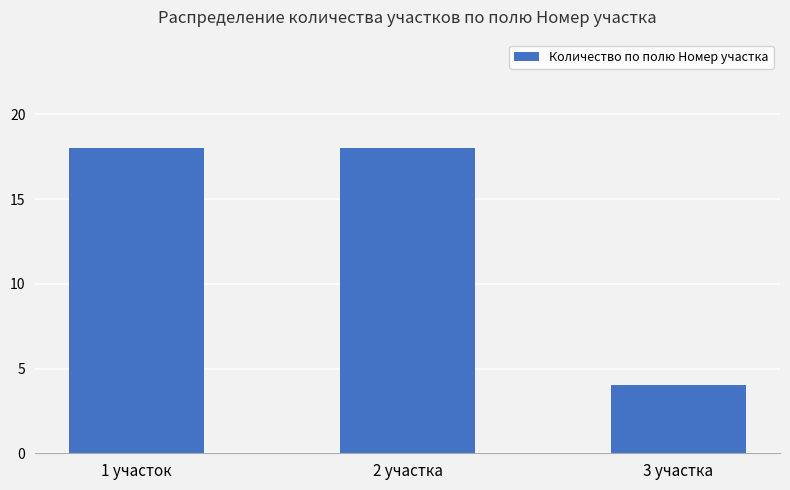

What is the average value?

13